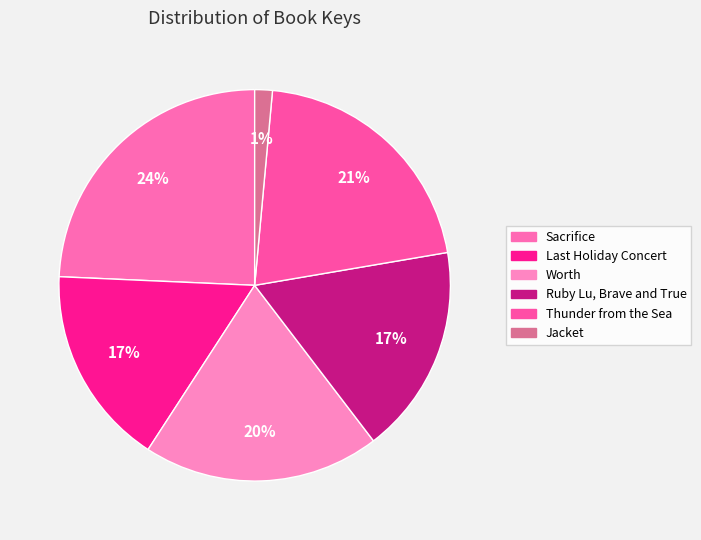

How many segments does this pie chart have?

6